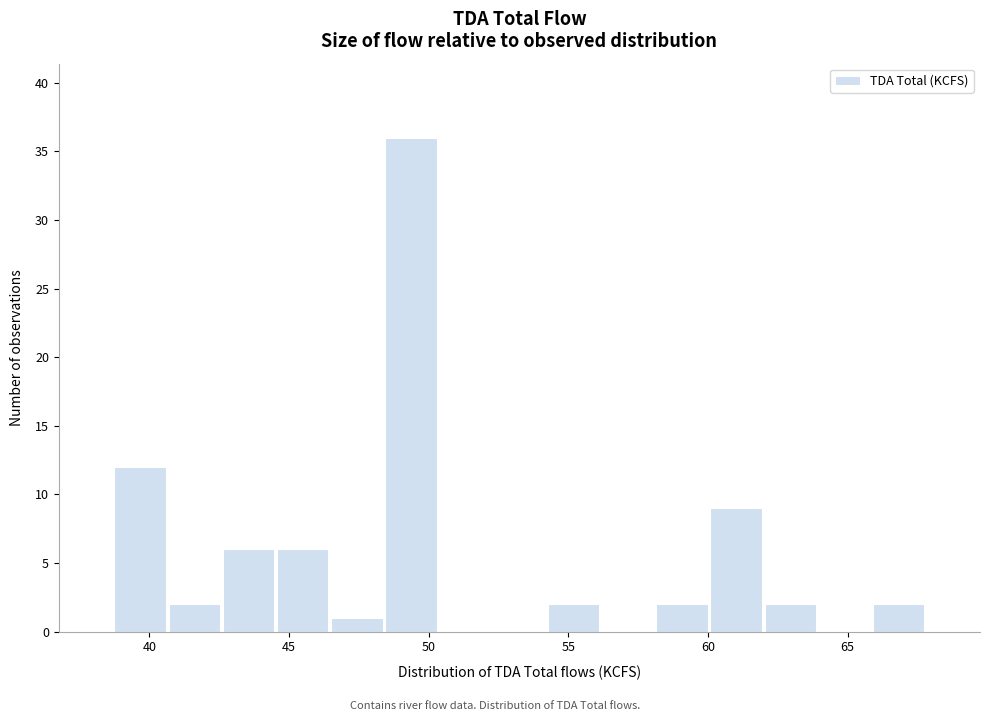

Read against the x-axis, roughly where is the centre of the tallest bar?

49.5